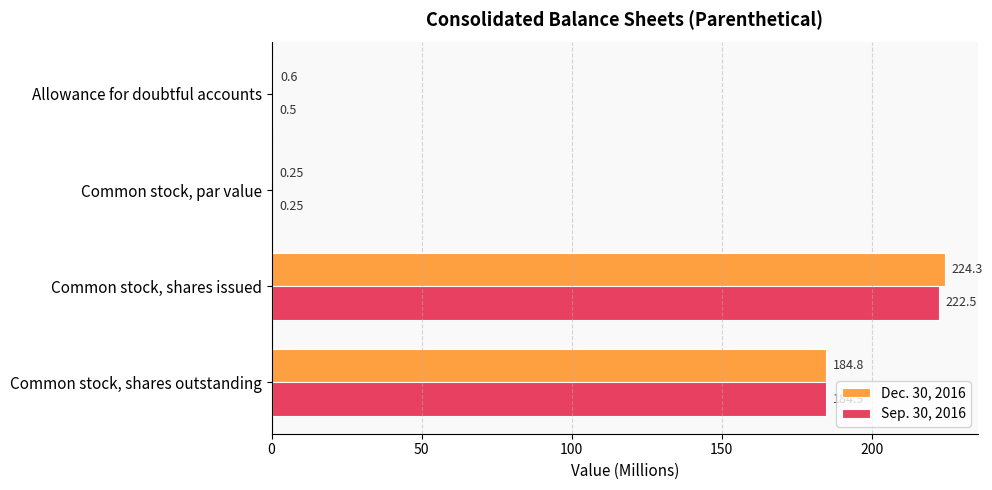

Where is Dec. 30, 2016 nearest to the value 112?

Common stock, shares outstanding